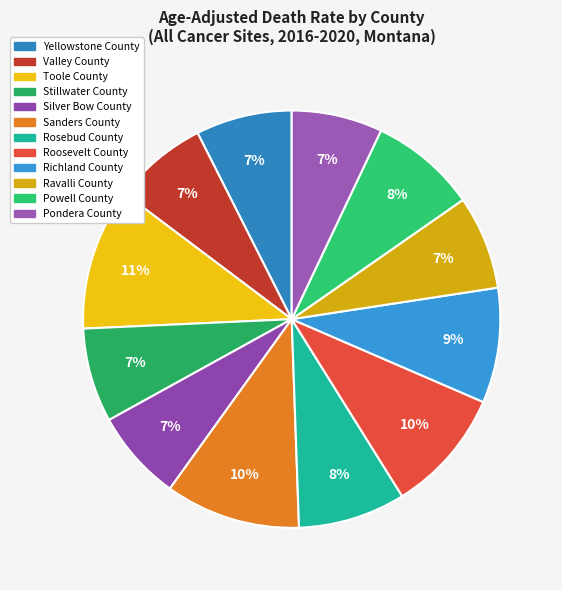

To the nearest percent, what is the combined percentage of Richland County and Pondera County?

16%